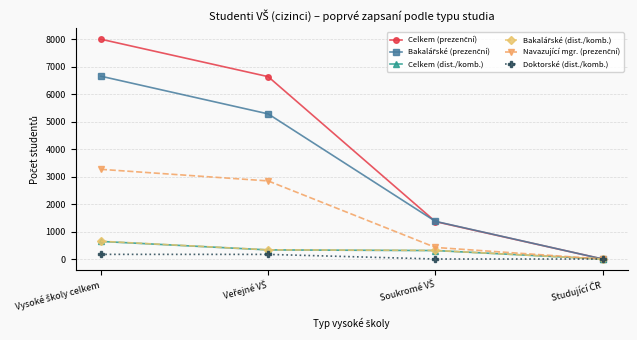

True or false: Celkem (dist./komb.) has more than 1 interior local peaks.

False